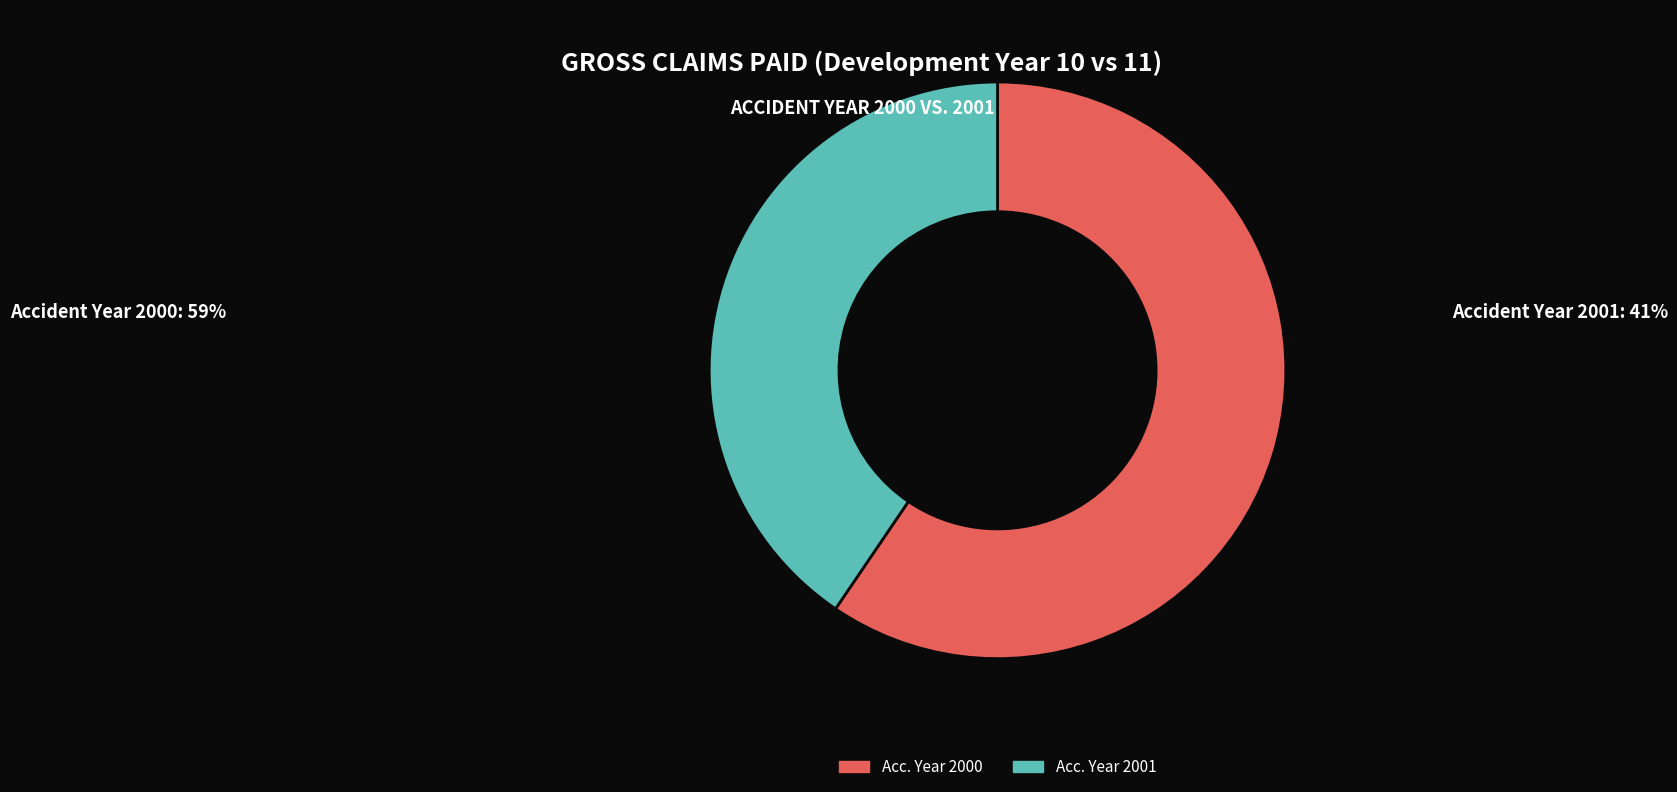

Is there a majority slice in this chart?

Yes